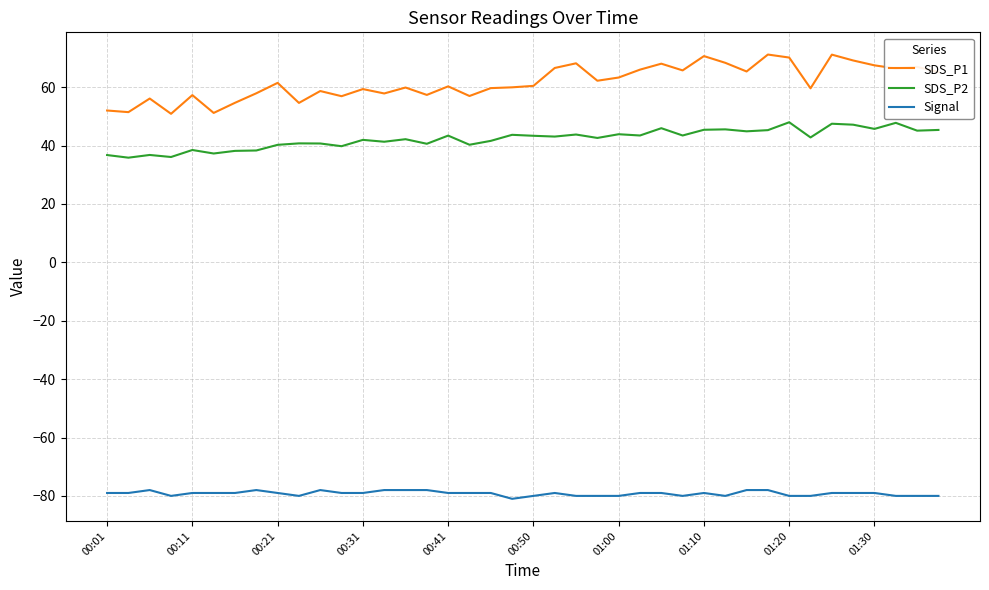

Which series has the largest range (max minus min)?

SDS_P1